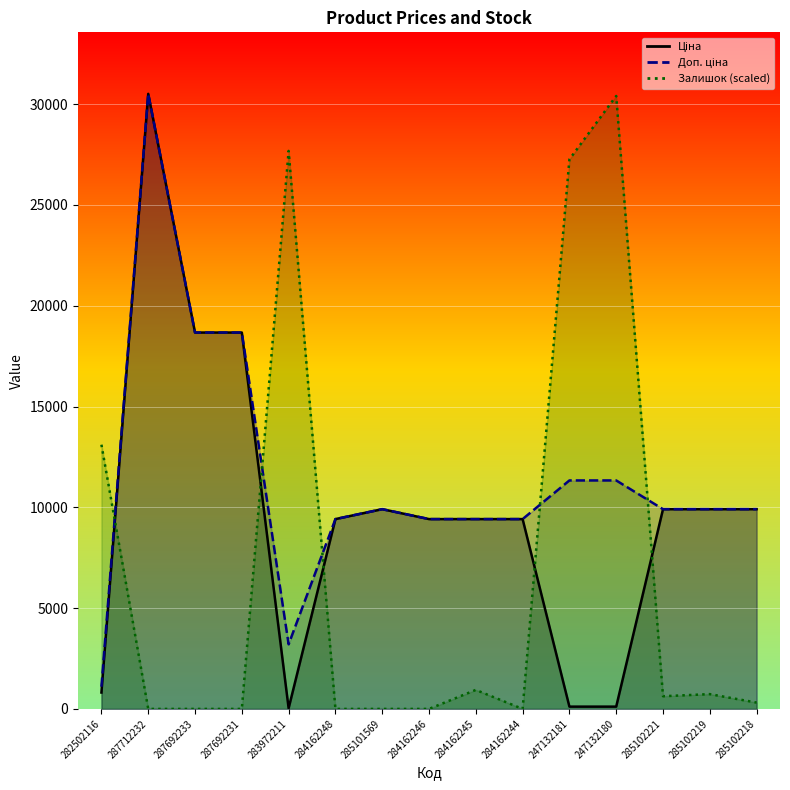

Which series changed the most between 287692231 and 284162244?

Ціна